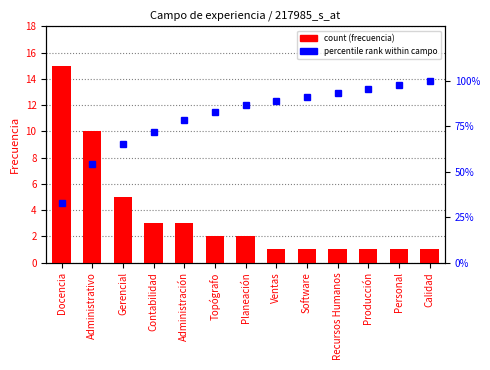

True or false: count has a value of 1.0 at Planeación.

False